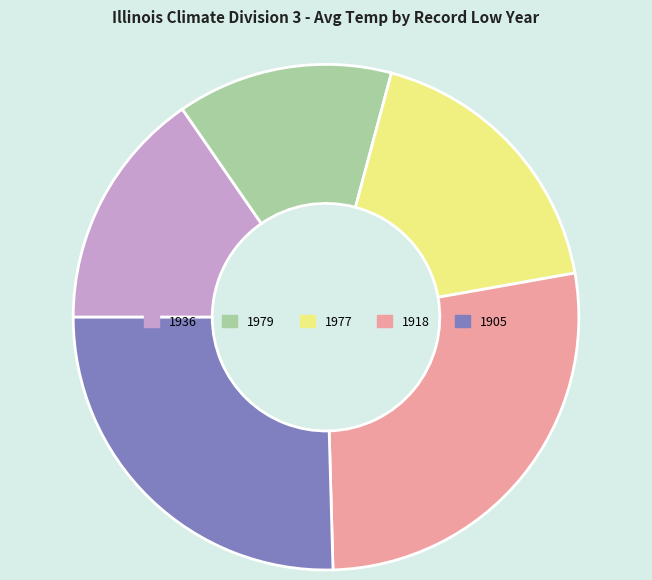

Is the sum of 1918 and 1977 greater than half?

No